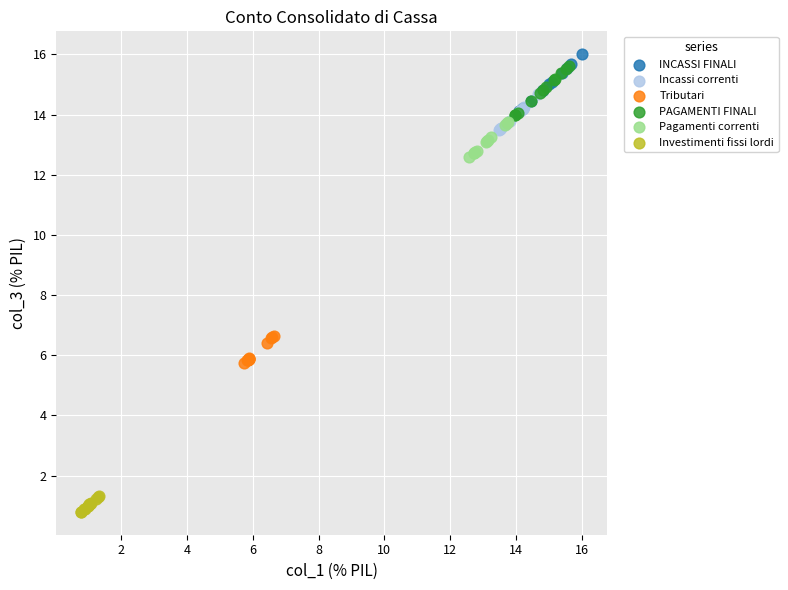

What are all the series names shown in the legend?

INCASSI FINALI, Incassi correnti, Tributari, PAGAMENTI FINALI, Pagamenti correnti, Investimenti fissi lordi